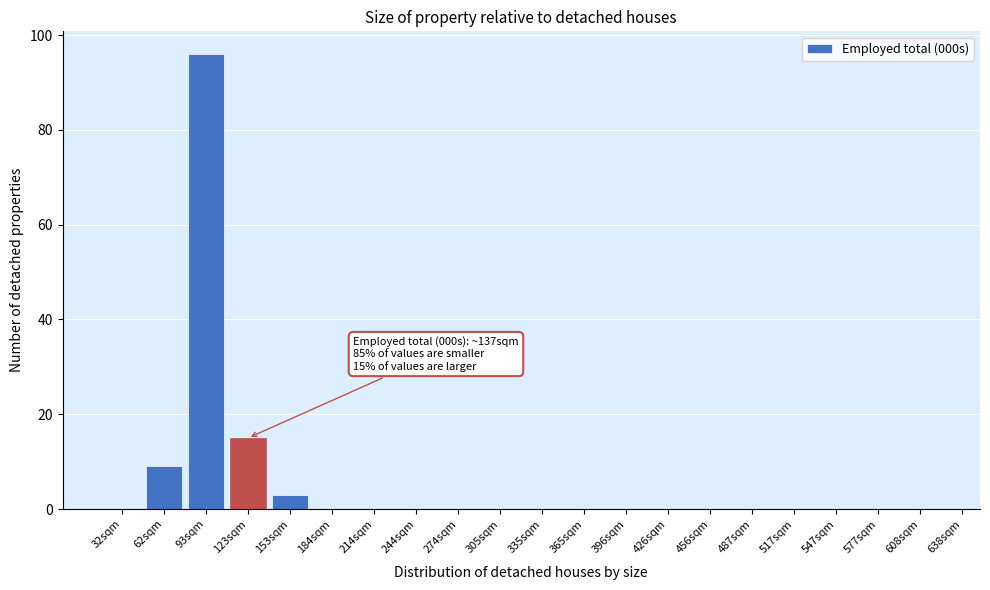

Reading right to left, list all the values displayed in this chart.

608sqm=0	577sqm=0	547sqm=0	517sqm=0	487sqm=0	456sqm=0	426sqm=0	396sqm=0	365sqm=0	335sqm=0	305sqm=0	274sqm=0	244sqm=0	214sqm=0	184sqm=0	153sqm=3	123sqm=15	93sqm=96	62sqm=9	32sqm=0